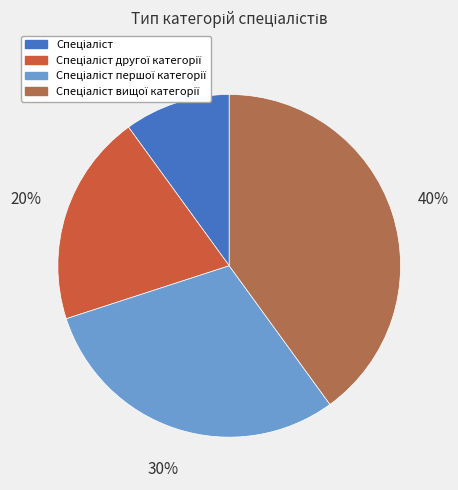

How many slices are in this pie chart?

4